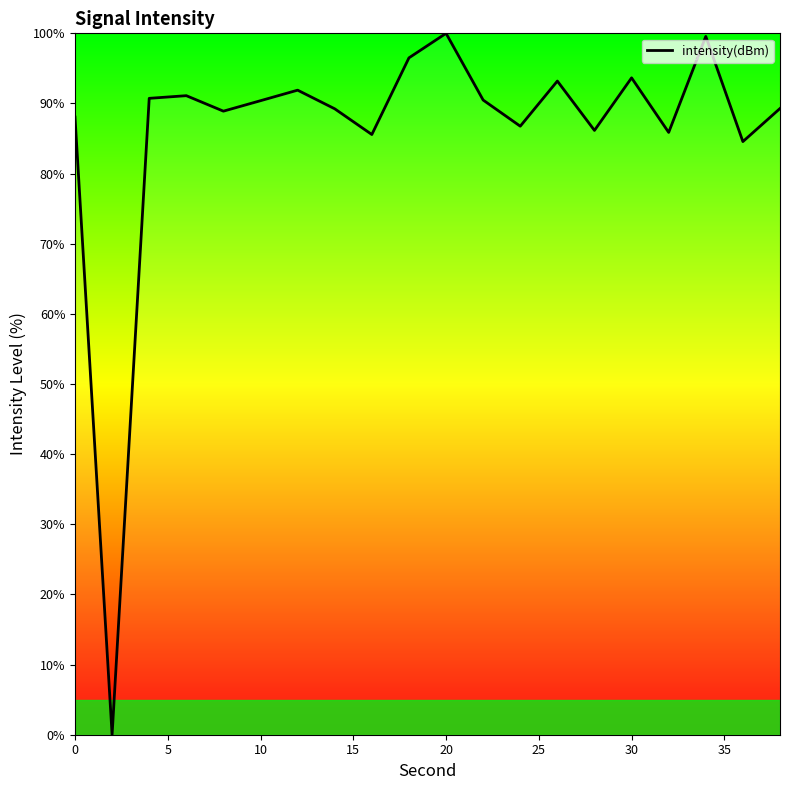

How many positive values are there?

19